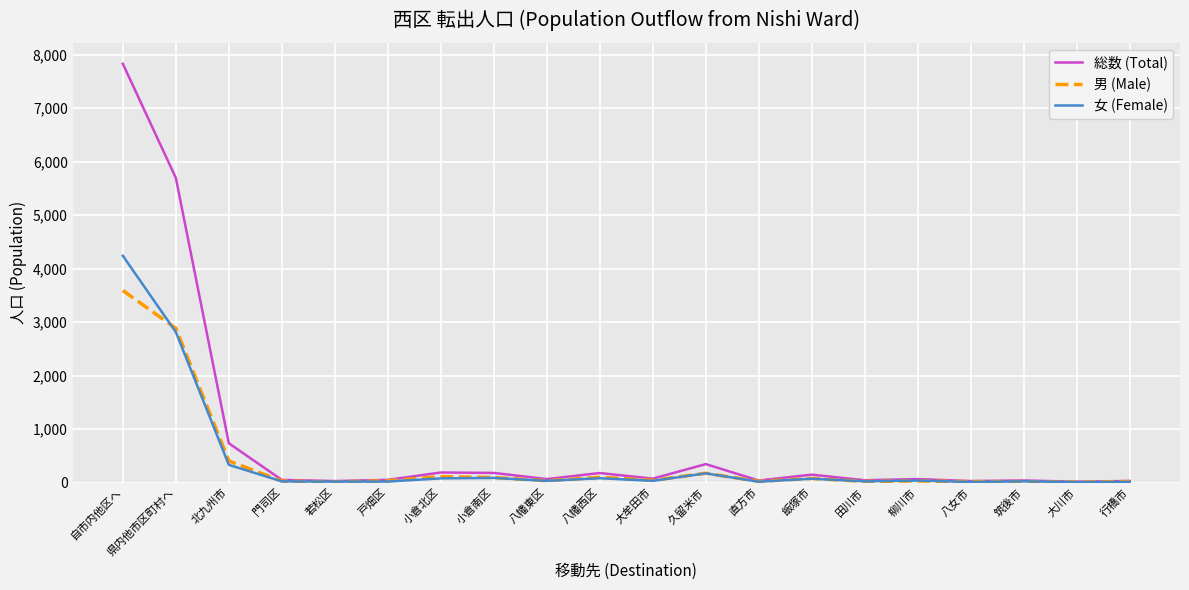

Is it true that 女 (Female) equals 4239 at 自市内他区へ?

True